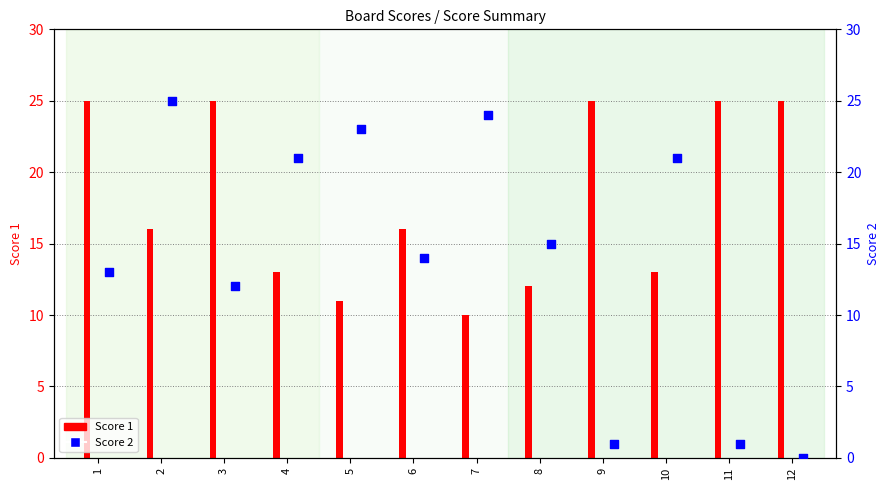

Which series has the largest Y range (max minus min)?

Score 2